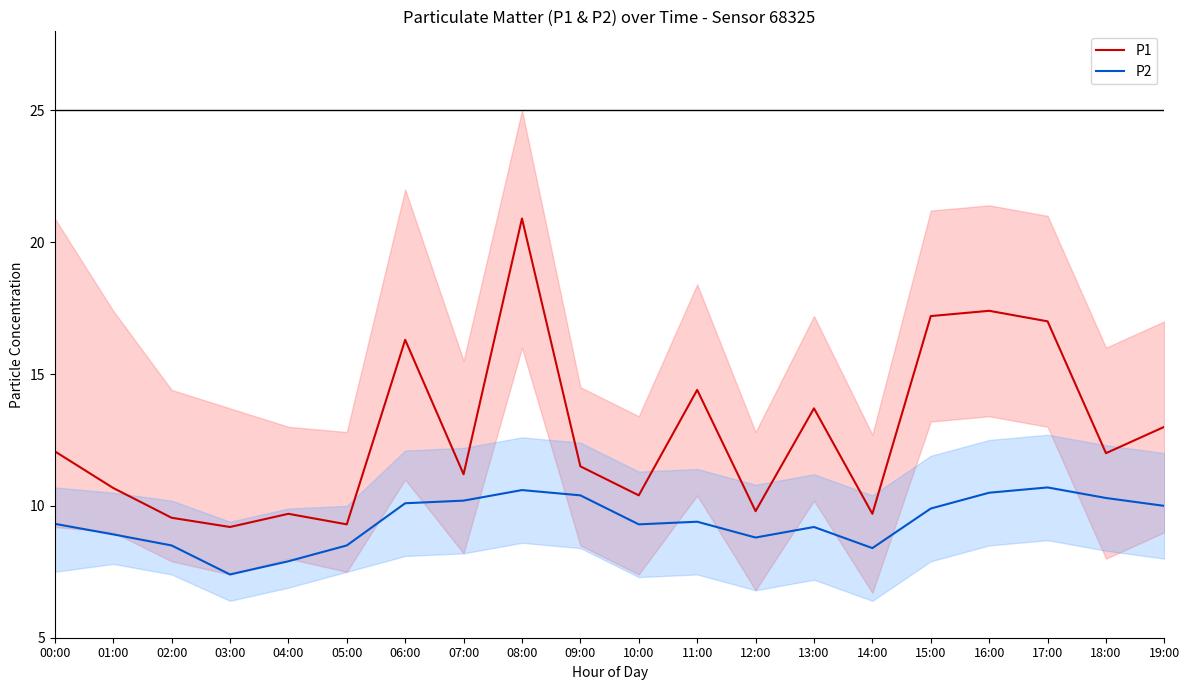

Which series has the largest total across all categories?

P1